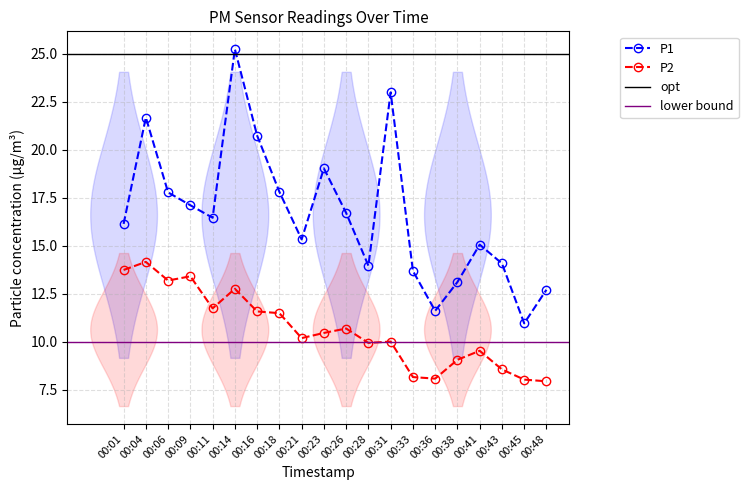

The P2 series shows 16.3 at 00:23. True or false?

False